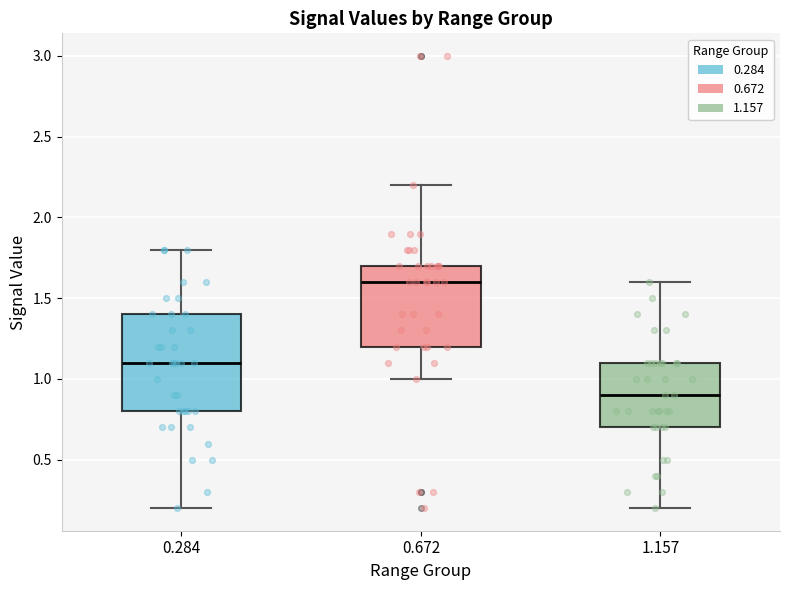

Which box is the tallest, from its lower edge to its upper edge?

0.284